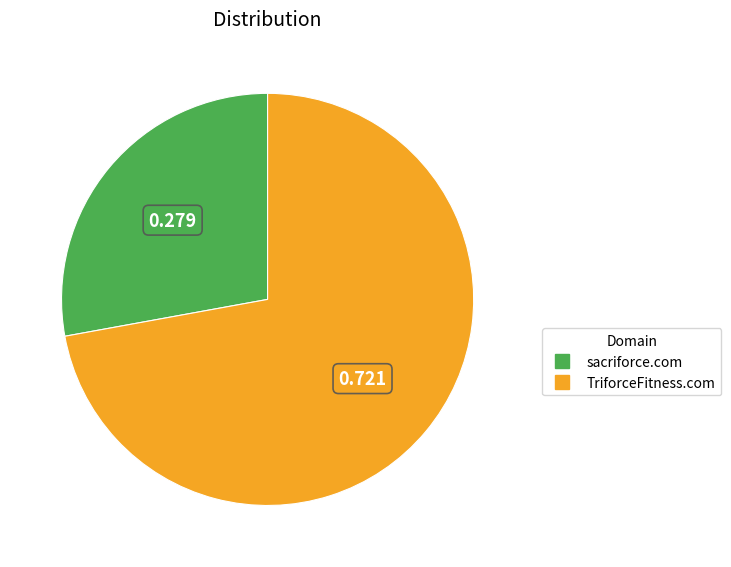

Which category has the biggest portion of the pie?

TriforceFitness.com